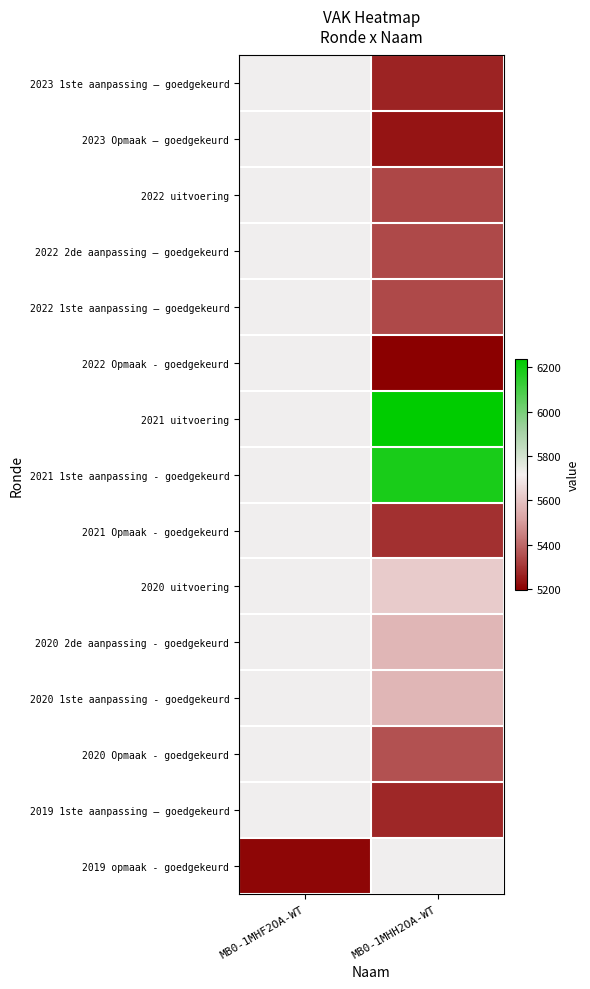

What is the minimum value shown in the chart?

5198.0